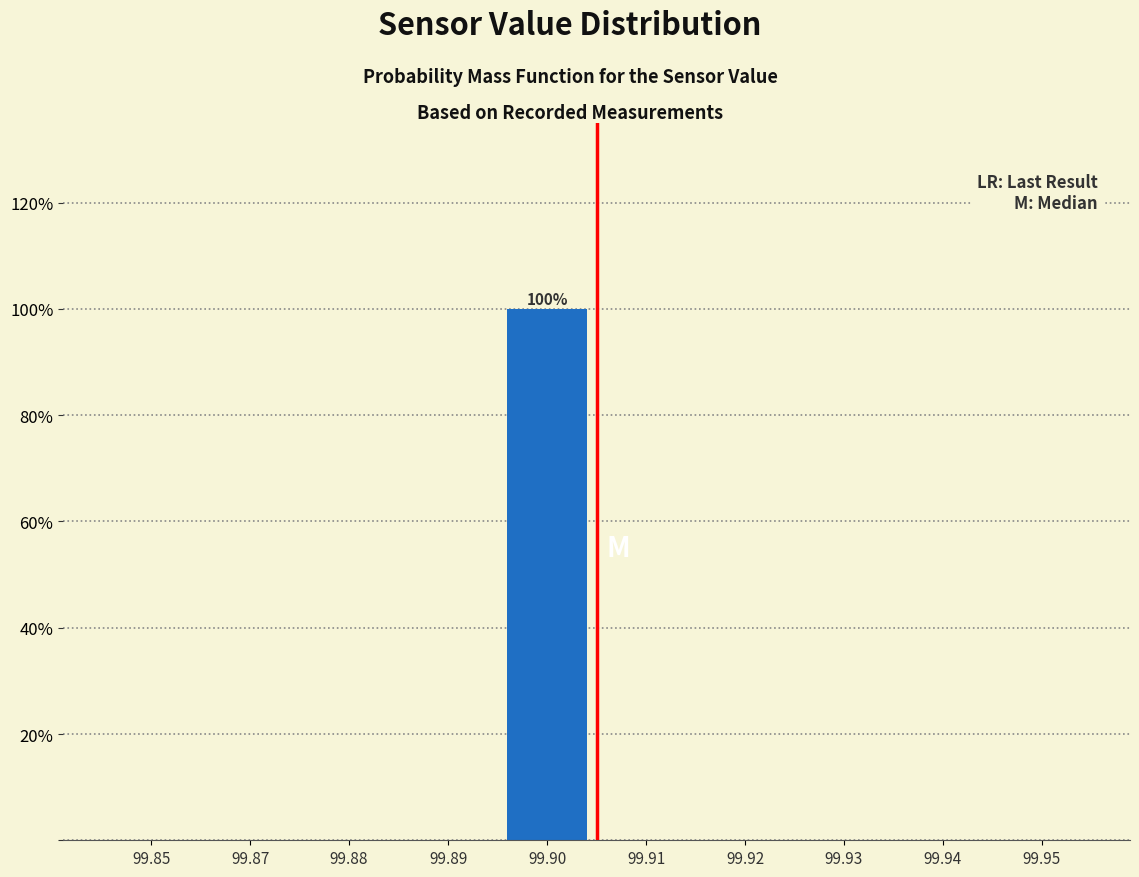

Reading left to right, list all the values displayed in this chart.

99.85=0	99.87=0	99.88=0	99.89=0	99.90=100	99.91=0	99.92=0	99.93=0	99.94=0	99.95=0